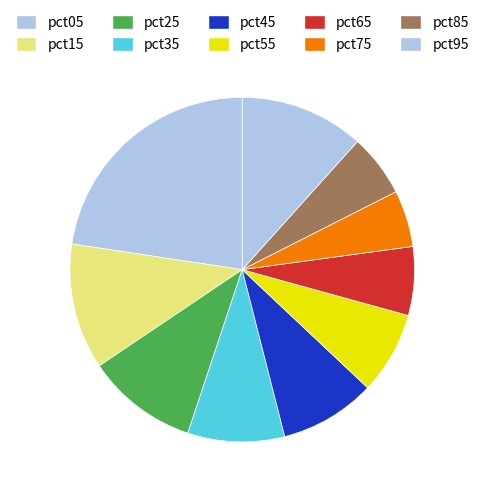

The pct25 slice represents 1% of the pie. True or false?

False